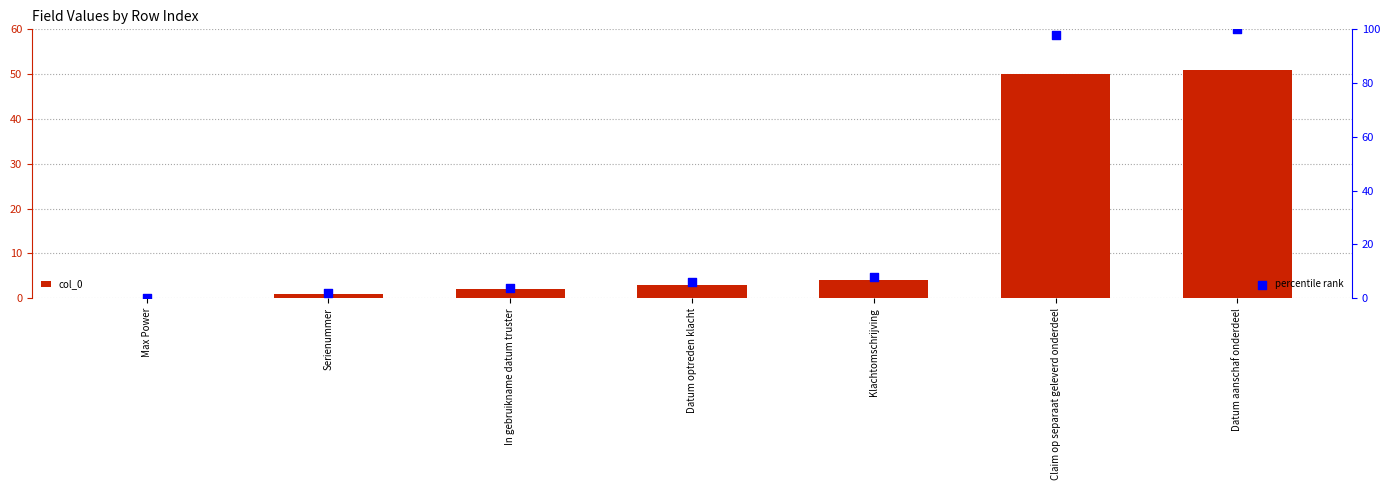

At which category is the sum across all series the highest?

Datum aanschaf onderdeel